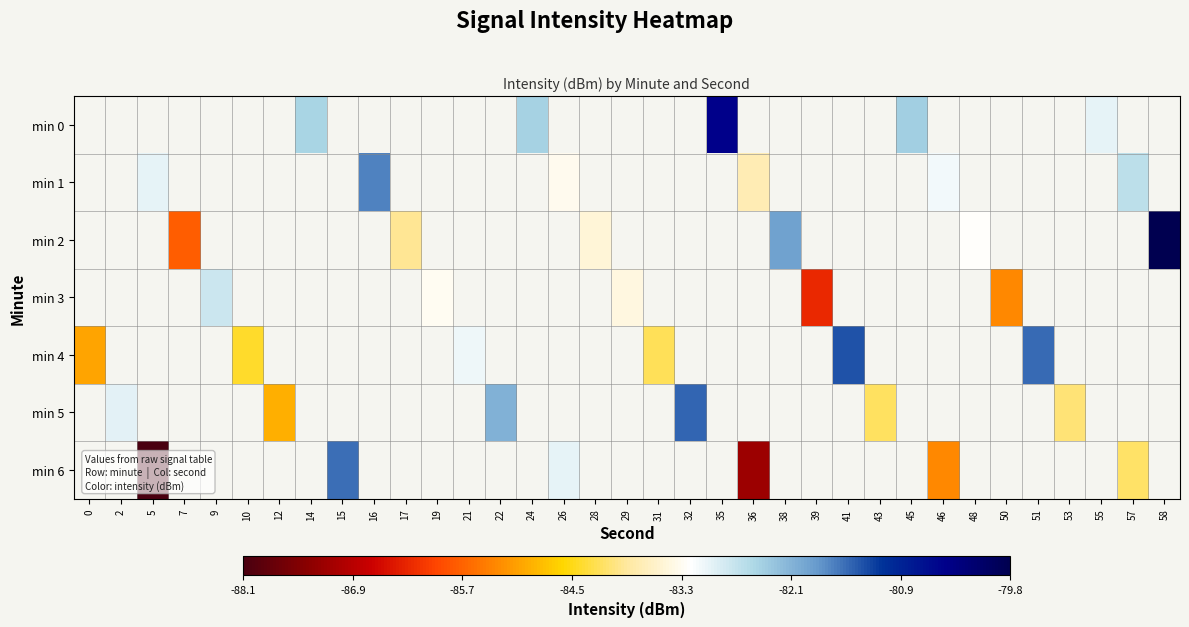

Read the min 2 value at 28.

-83.5